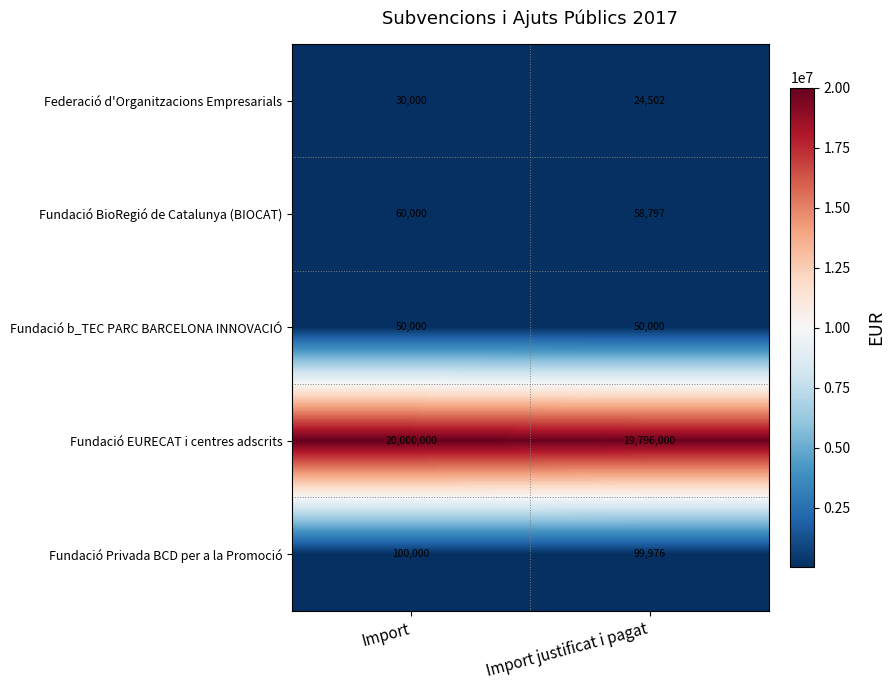

Rank the categories by Federació d'Organitzacions Empresarials value from highest to lowest.

Import, Import justificat i pagat